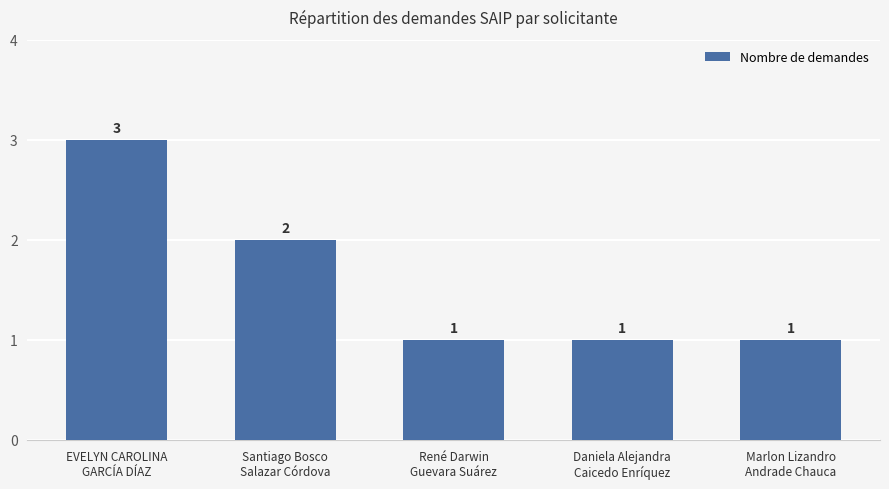

What is the value of the 3rd bar from the left?

1